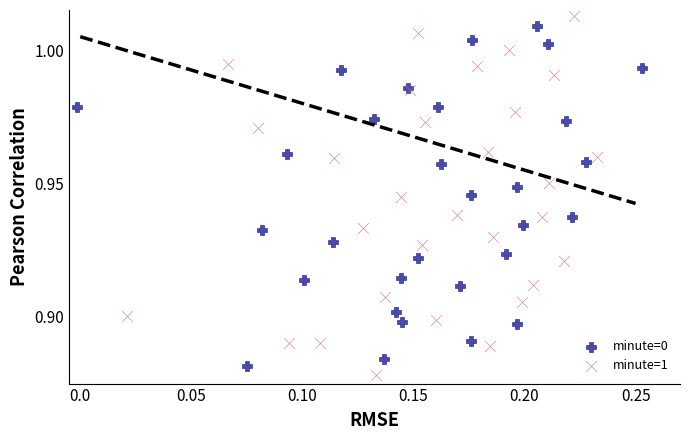

Which series has the largest Y range (max minus min)?

minute=1